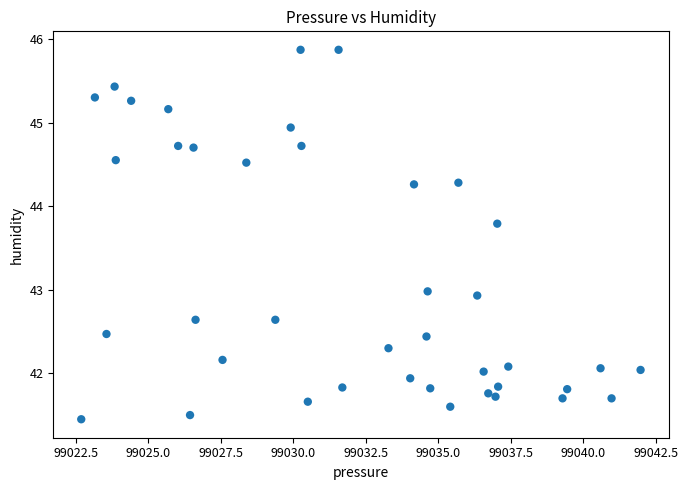

What is the range of X values (max minus min)?

19.3